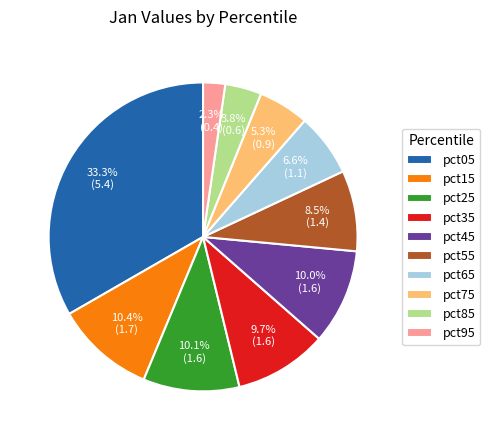

To the nearest percent, what is the difference between the pct55 and pct75 slice percentages?

3%